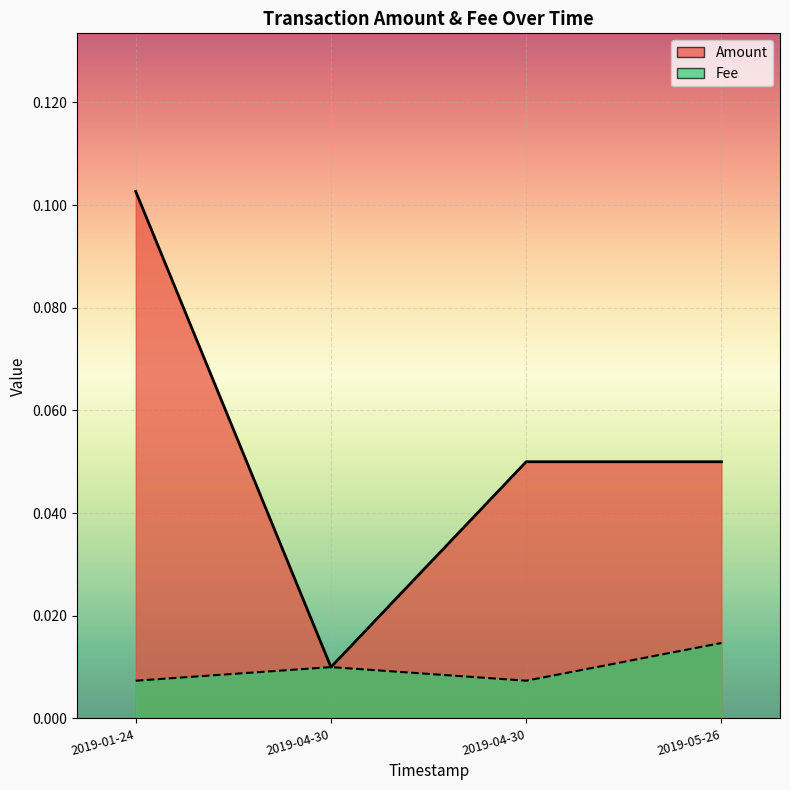

Reading left to right, transcribe all the data shown in this chart.

Amount: 0.1	0.0	0.1	0.1
Fee: 0.0	0.0	0.0	0.0